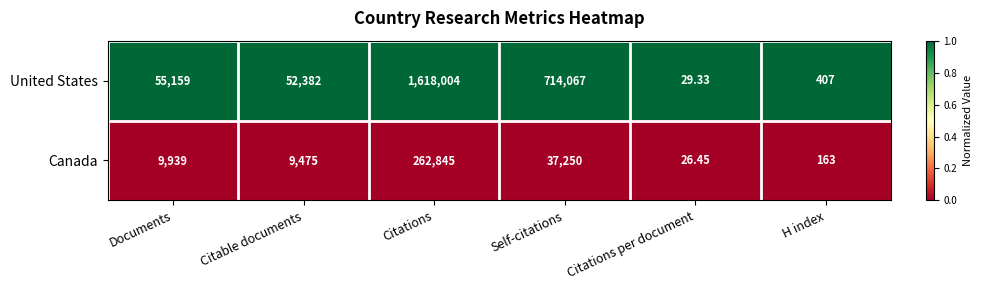

Which series has the widest spread of values?

United States